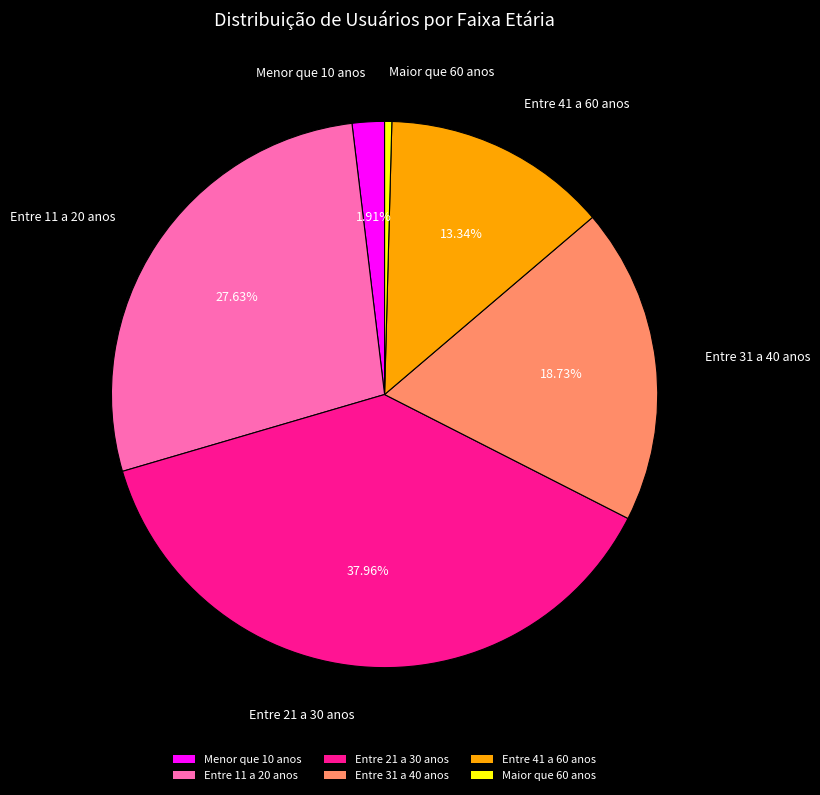

Does Entre 41 a 60 anos account for over 50% of the chart?

No